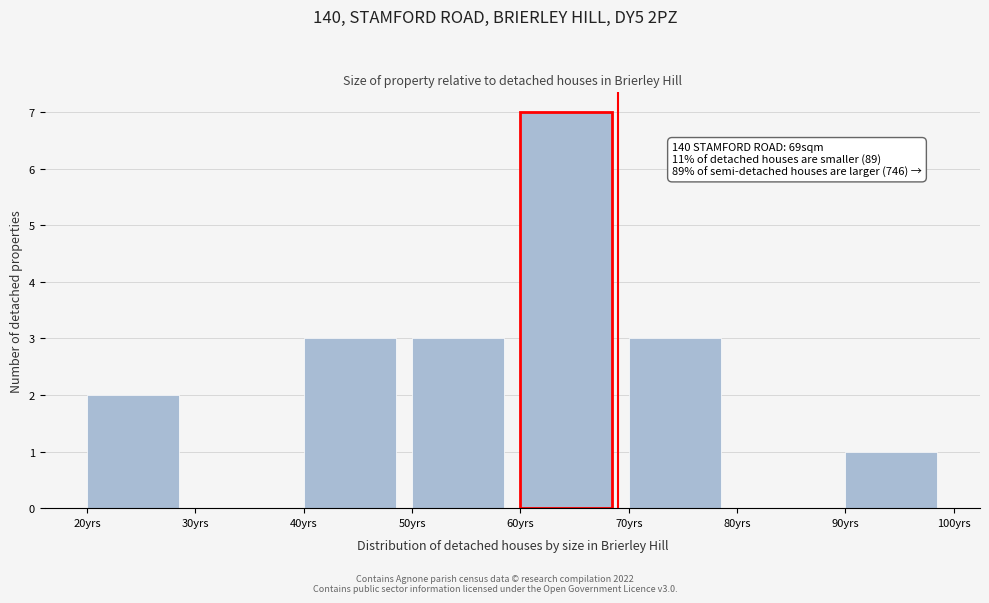

Over which range of the x-axis is the bar tallest?

60 to 70